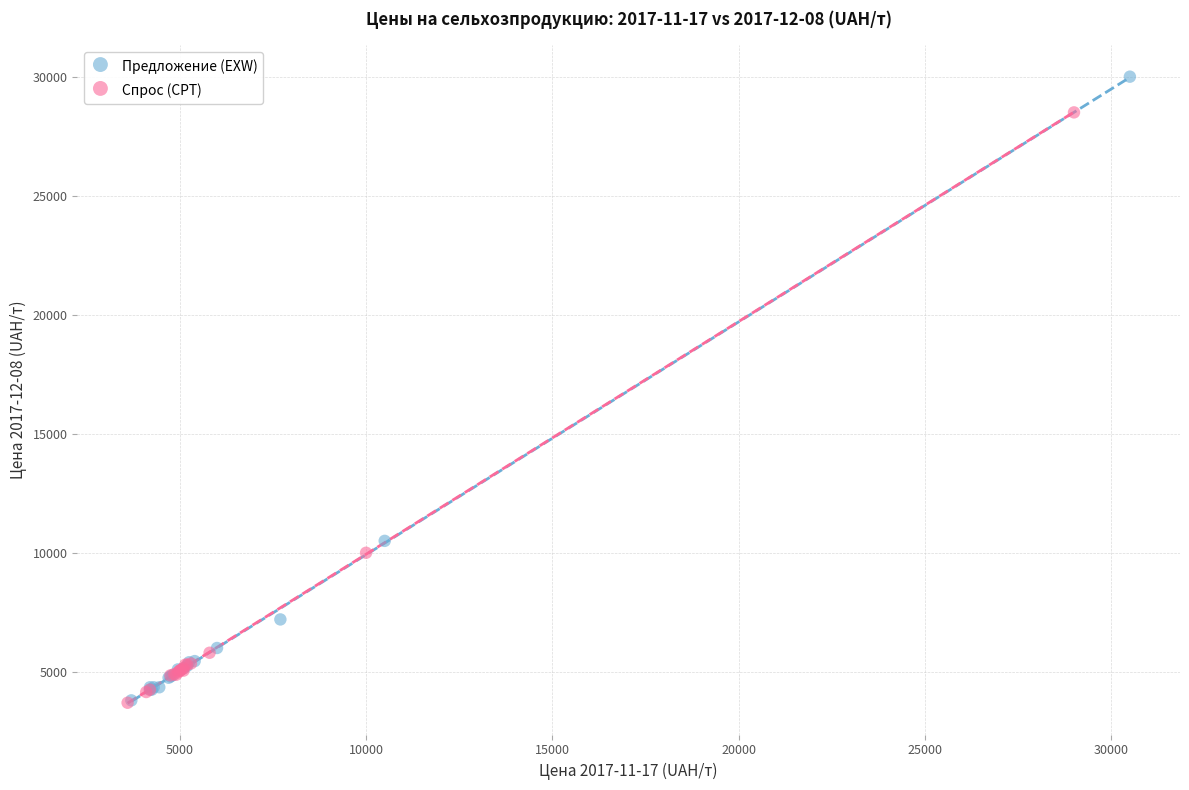

Which series contains the highest Y value?

Предложение (EXW)